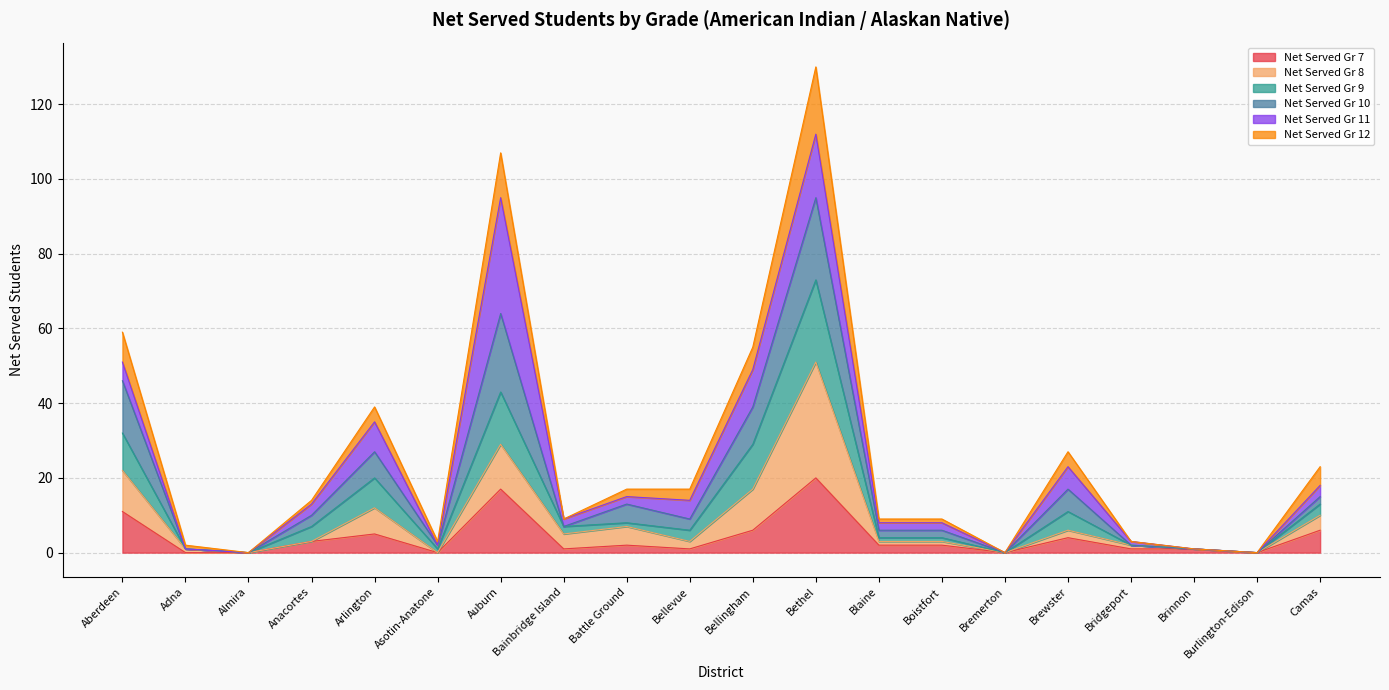

At how many categories does at least one series exceed 32?

5